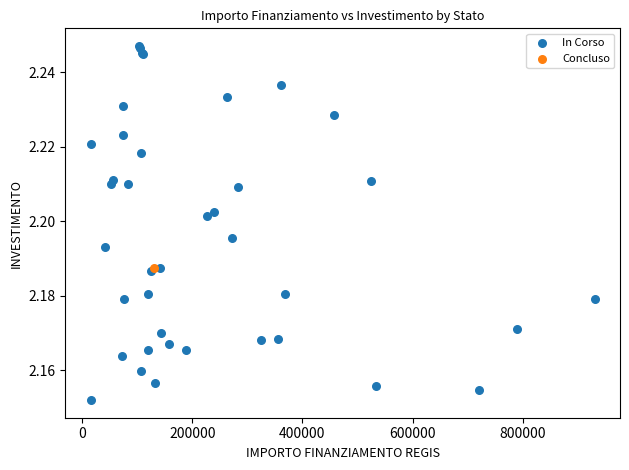

What are all the series names shown in the legend?

In Corso, Concluso